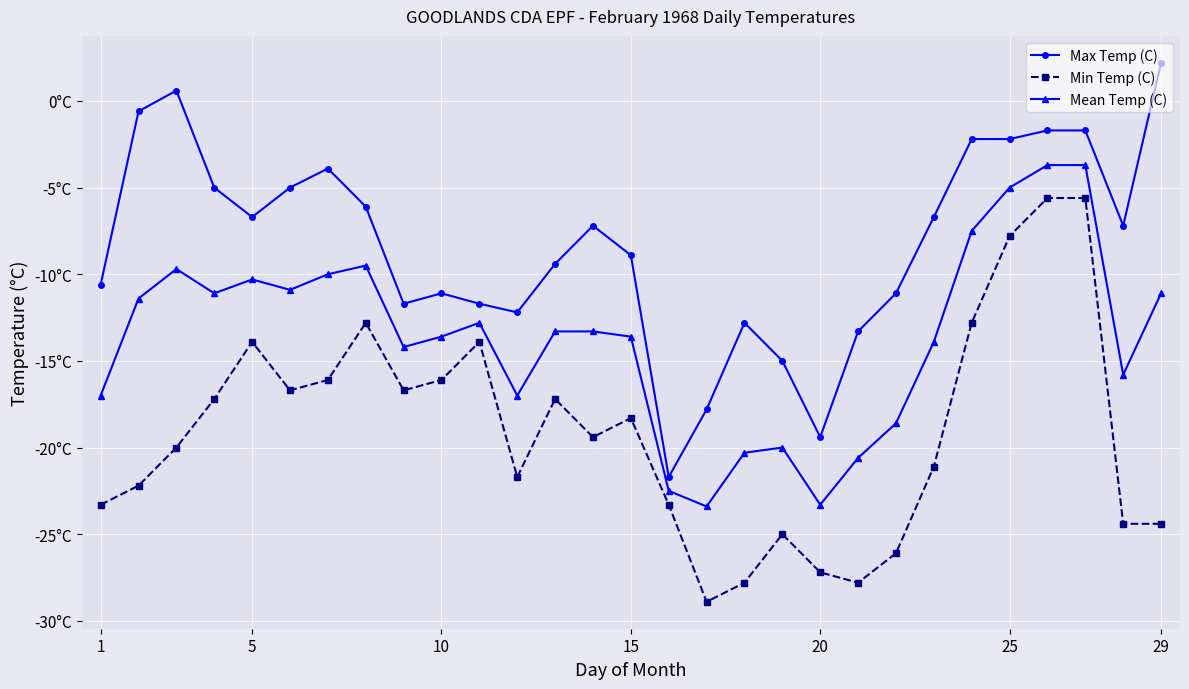

True or false: Max Temp (C) and Mean Temp (C) cross at least once.

False